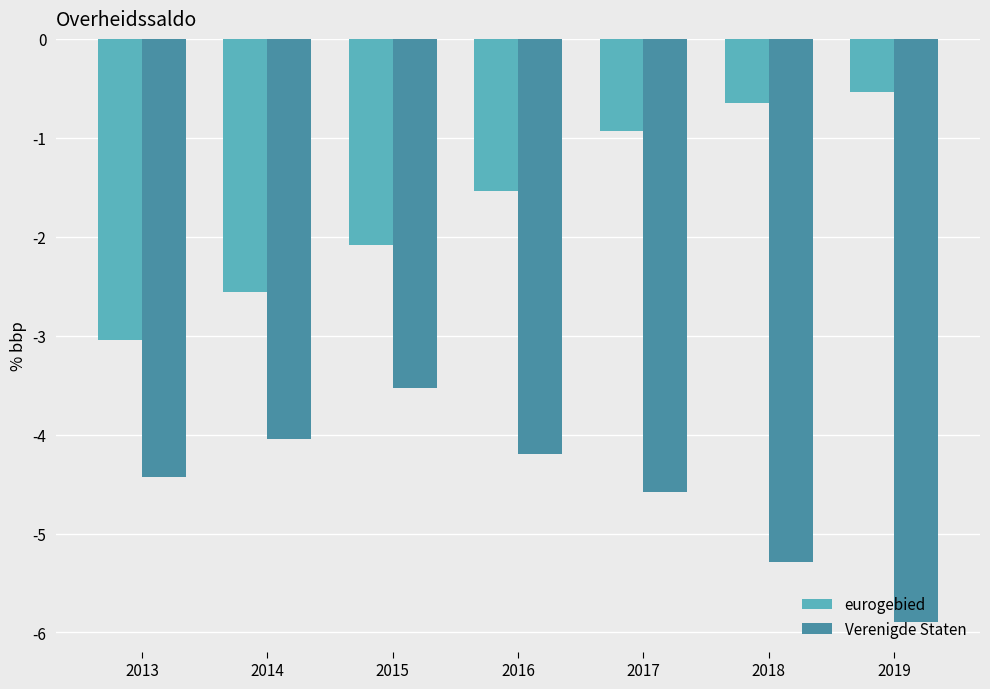

How many groups of bars are there?

7